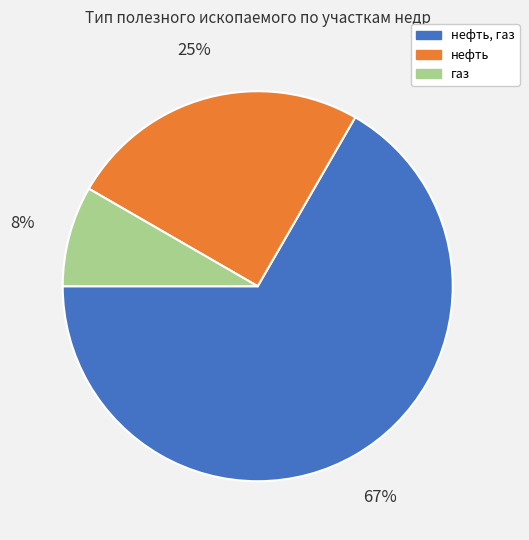

Is there any slice that represents more than half of the pie?

Yes